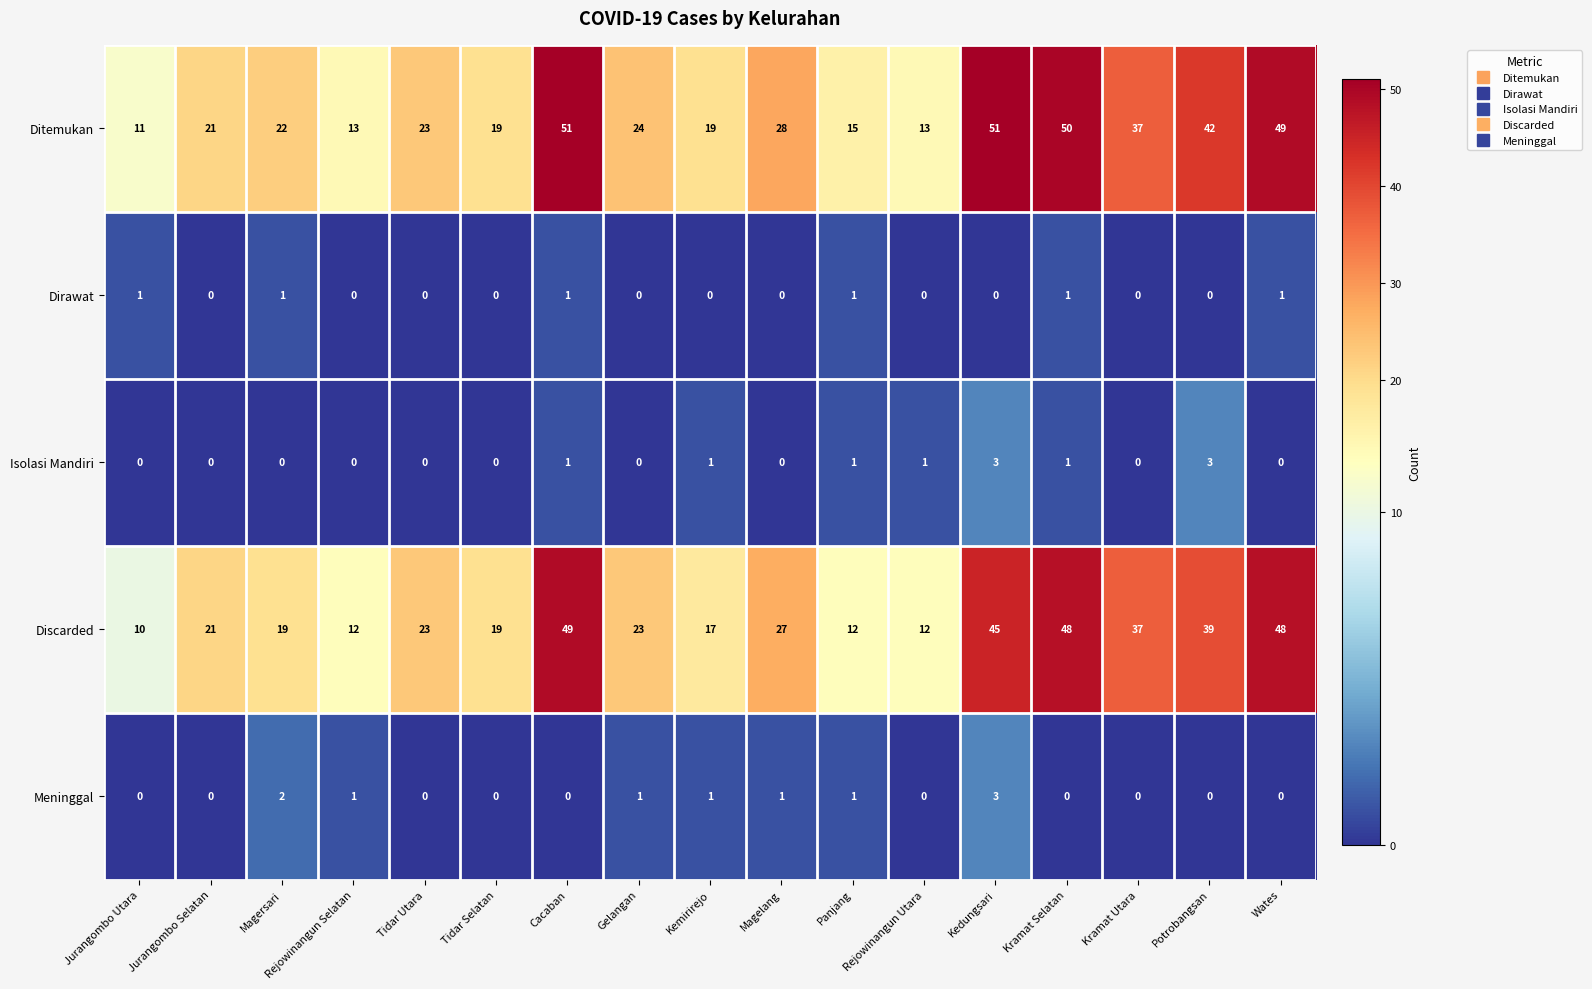

Count the number of data series in this chart.

5